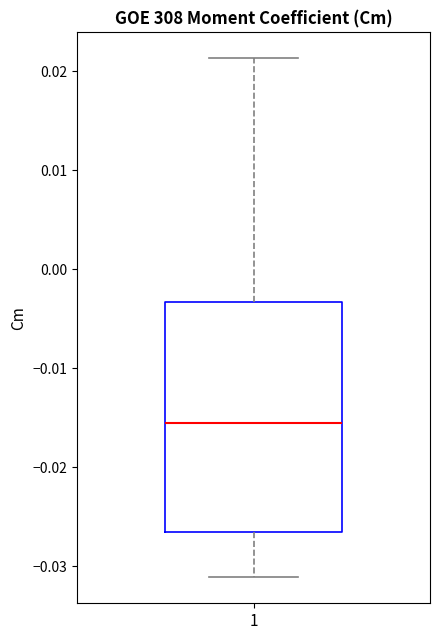

Read this box plot against the y-axis: the position of the median line, the range covered by the box, and the ends of both whiskers. The values are not printed on the chart, so give them approximately, as read against the axis.

median -0.016, box -0.027 to -0.003, whiskers -0.031 to 0.021